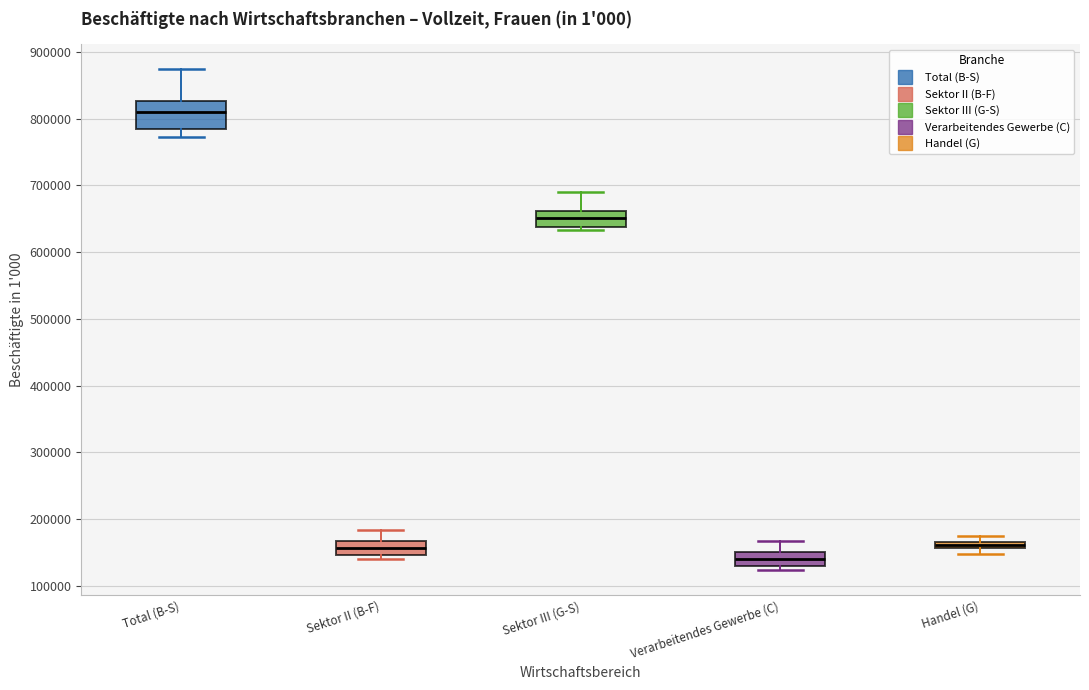

Comparing the boxes themselves (not the whiskers), which one is the tallest?

Total (B-S)